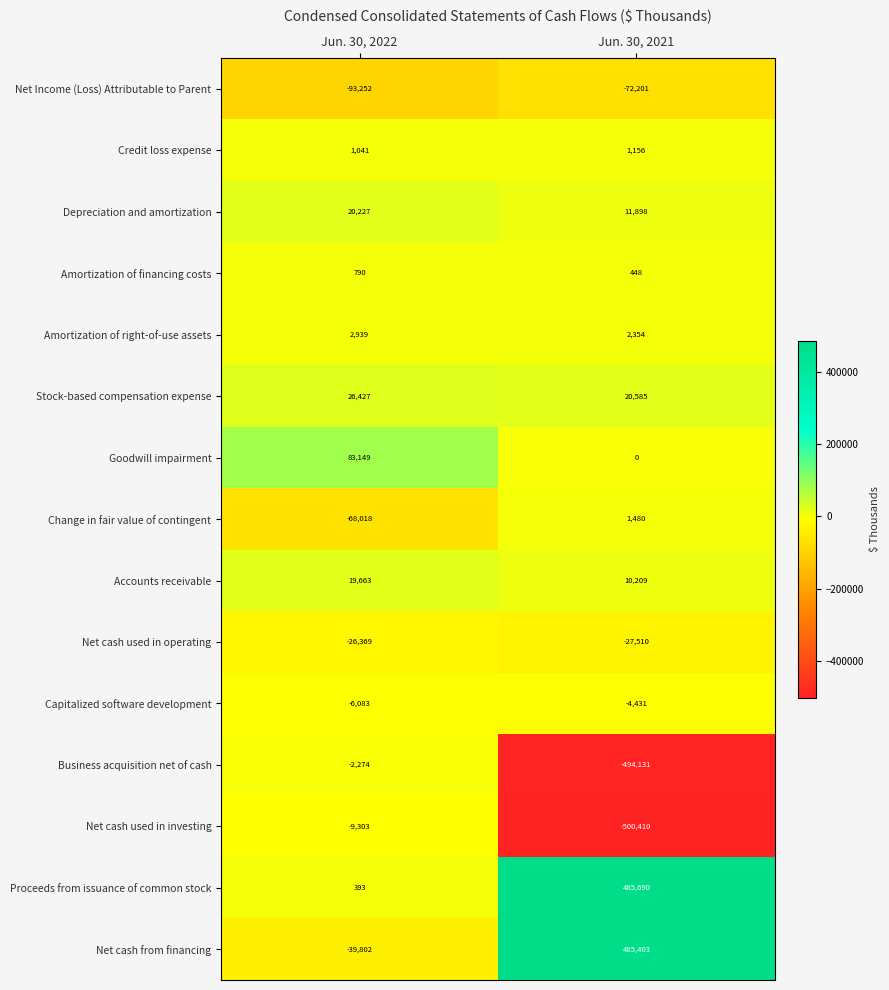

True or false: Amortization of right-of-use assets has a value of 2354 at Jun. 30, 2021.

True